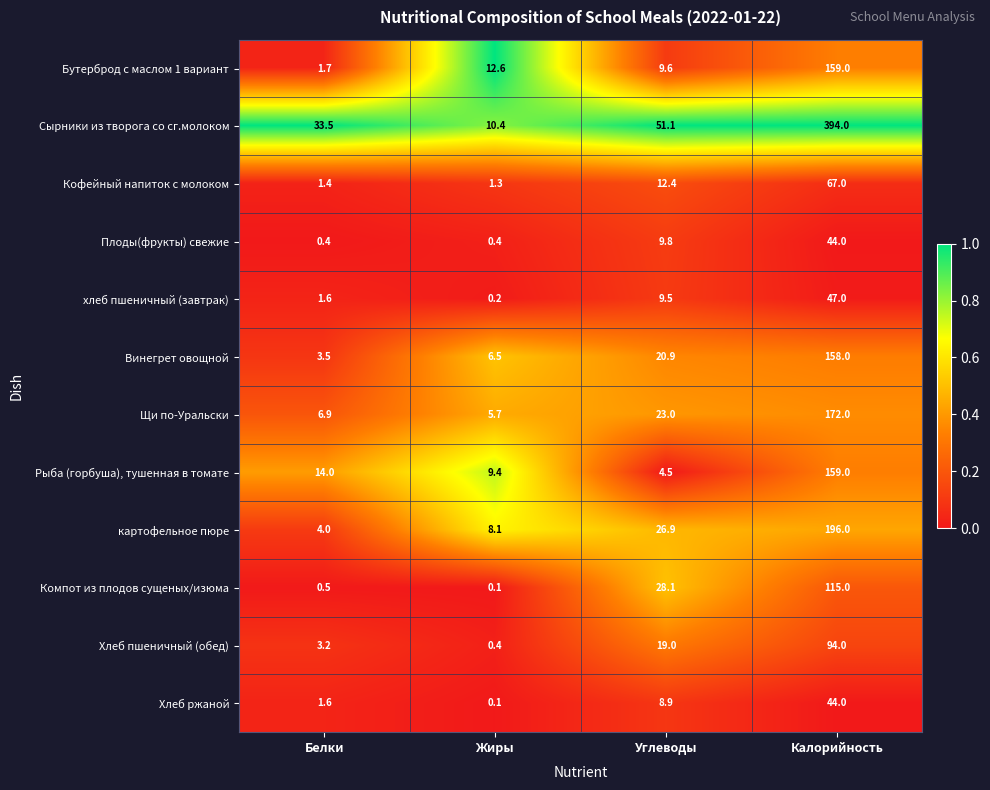

What is the sum of the Бутерброд с маслом 1 вариант values at Калорийность and Жиры?

171.6